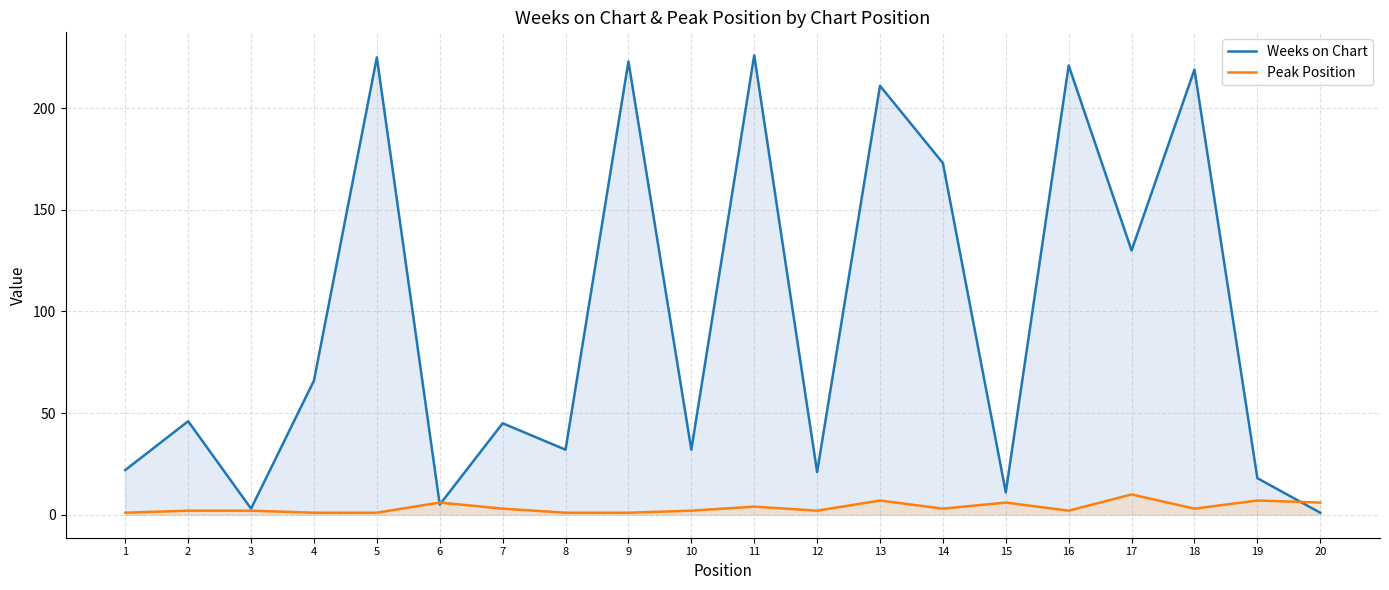

Which series changed the most between 1 and 4?

Weeks on Chart